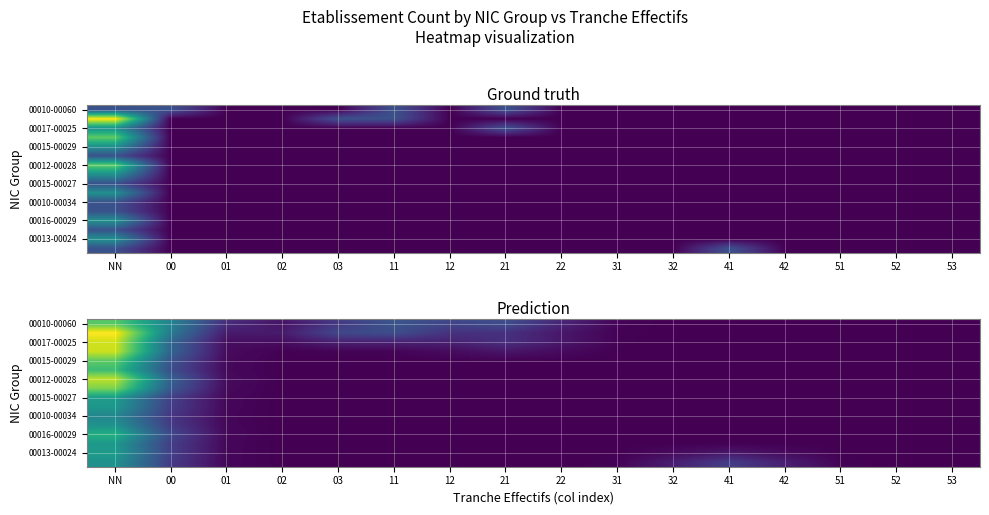

Is it true that 00010-00060 equals 0.0 at 32?

False